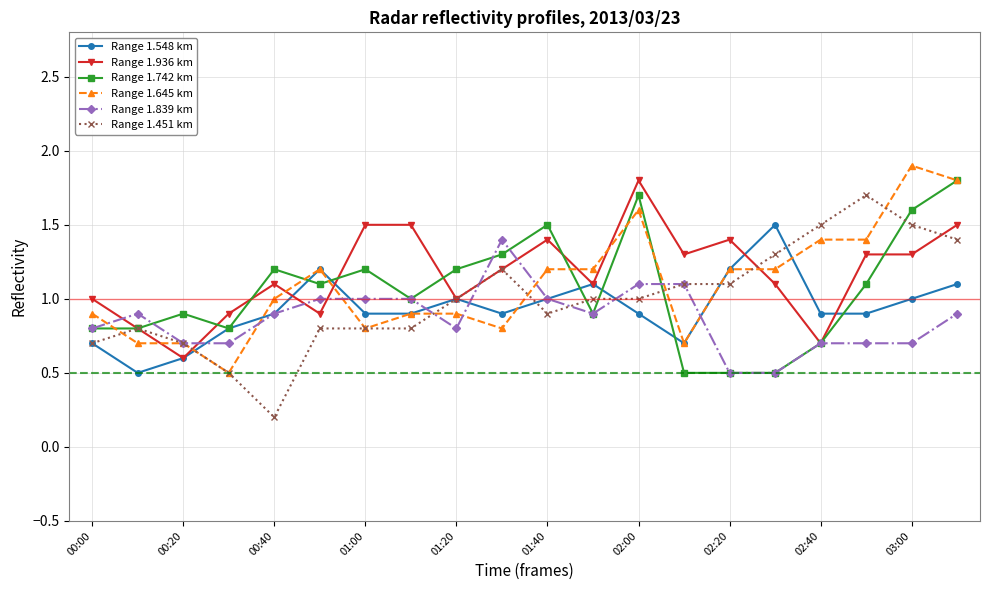

How many intersections are there between Range 1.936 km and Range 1.645 km?

7